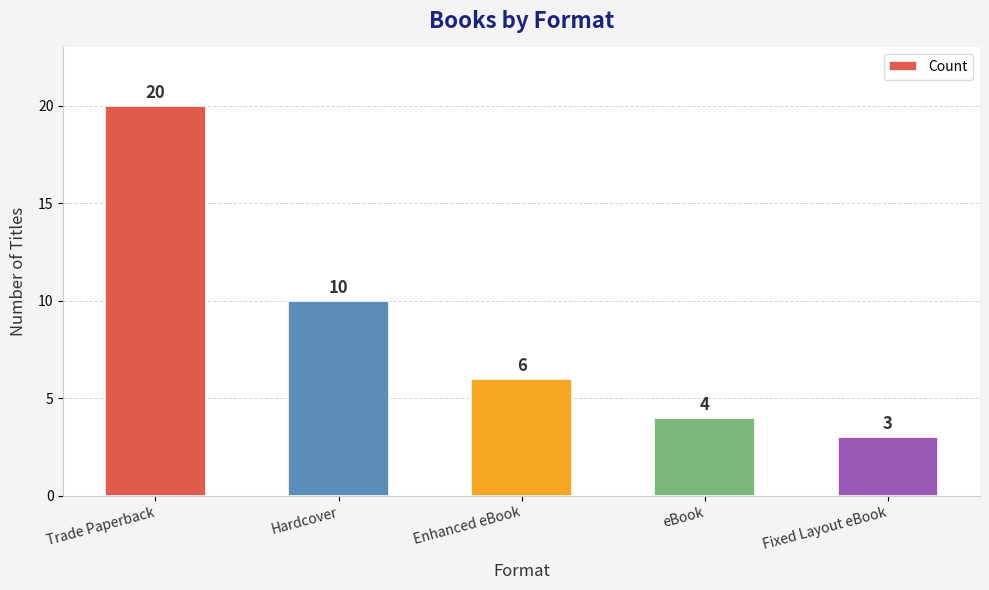

Reading left to right, transcribe all the data shown in this chart.

20	10	6	4	3